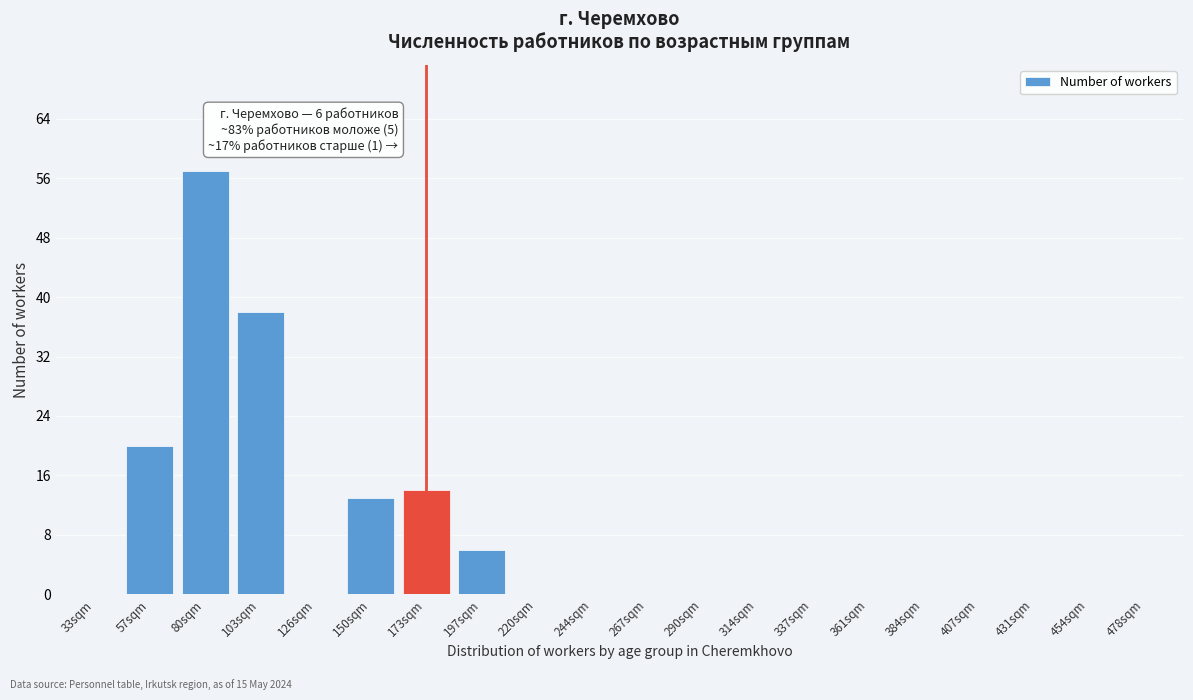

Reading left to right, list all the values displayed in this chart.

33sqm=0	57sqm=20	80sqm=57	103sqm=38	126sqm=0	150sqm=13	173sqm=14	197sqm=6	220sqm=0	244sqm=0	267sqm=0	290sqm=0	314sqm=0	337sqm=0	361sqm=0	384sqm=0	407sqm=0	431sqm=0	454sqm=0	478sqm=0